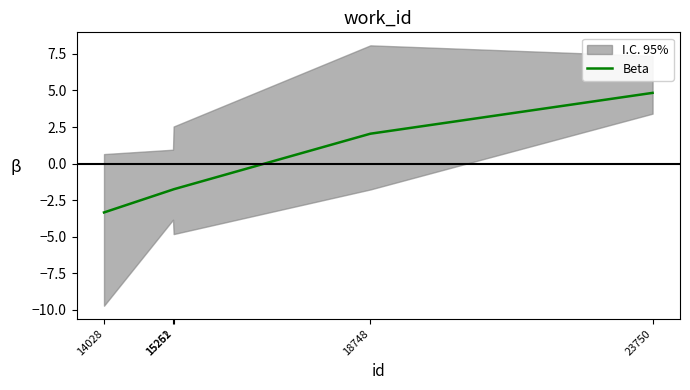

Rank the categories by value from highest to lowest.

23750, 18748, 15262, 15251, 14028